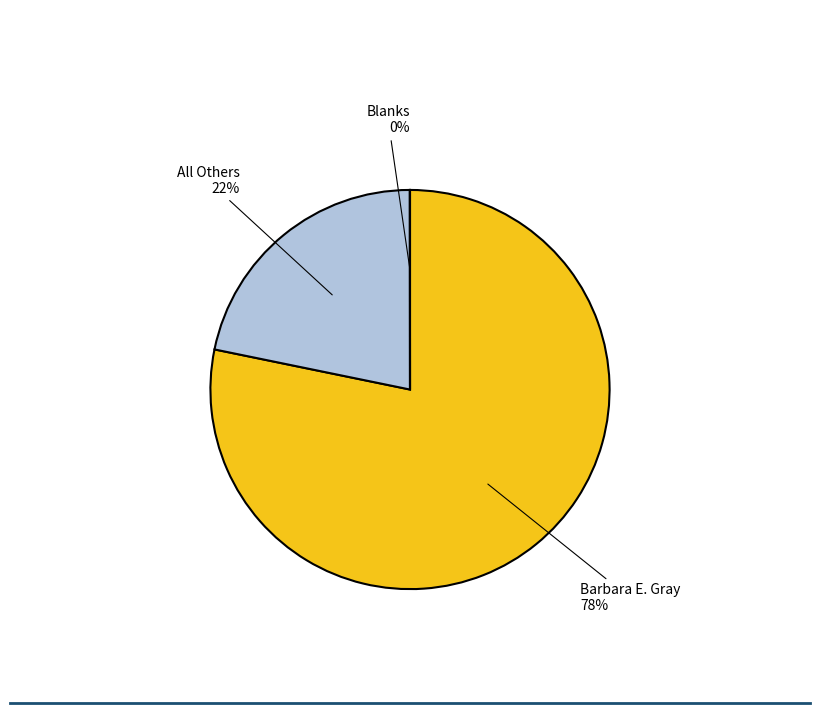

To the nearest percent, what percentage of the pie is Barbara E. Gray?

78%